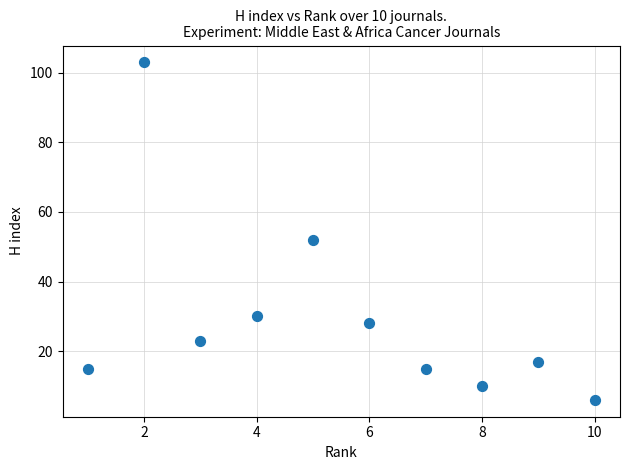

What is the average X value?

6